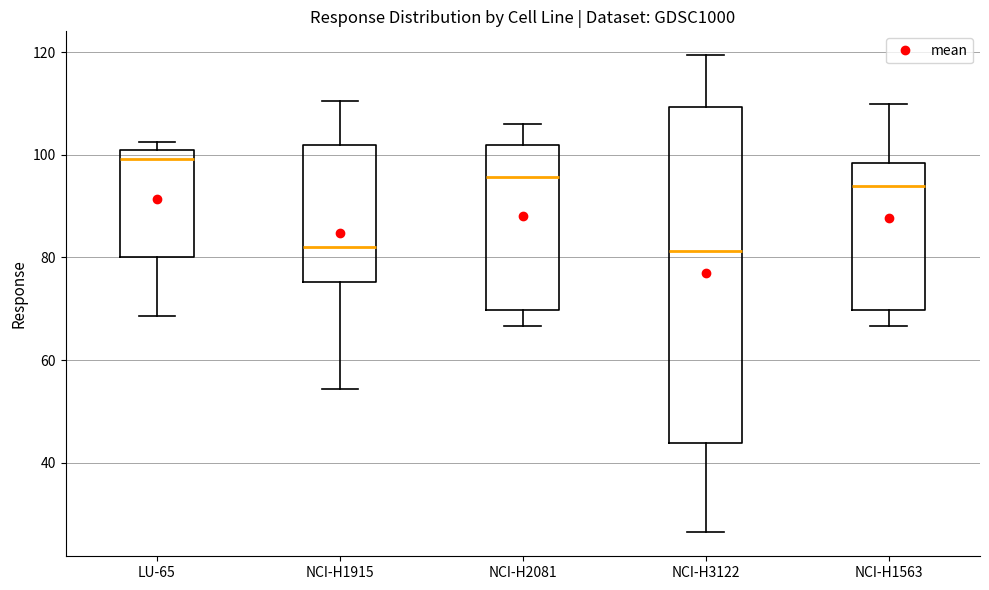

Which box has the highest median line?

LU-65